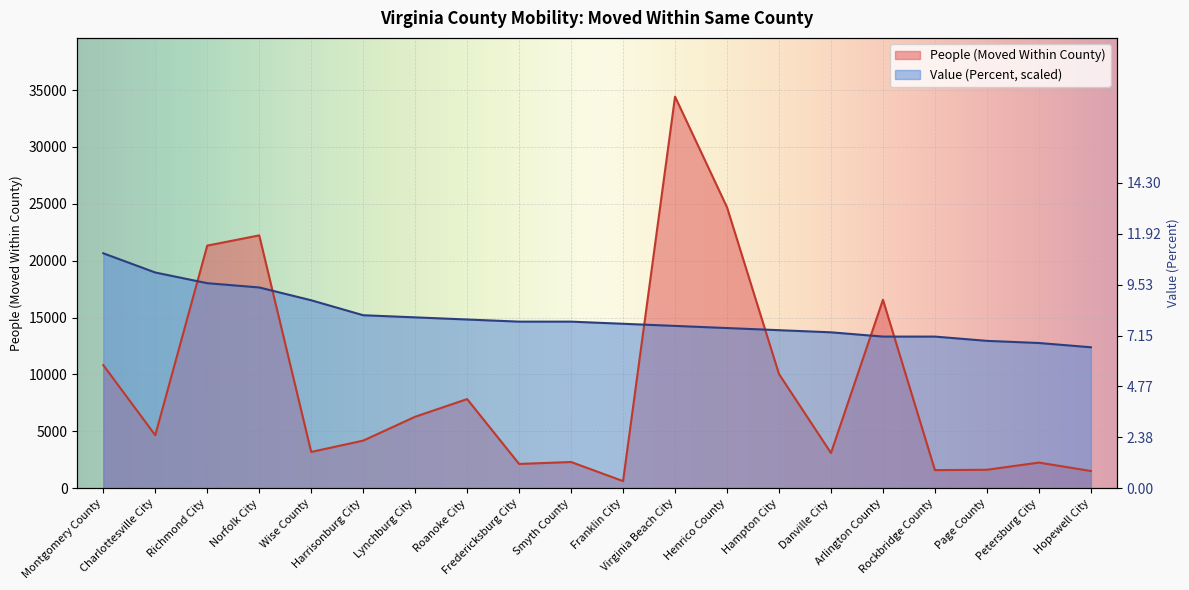

How many lines are shown in the chart?

2